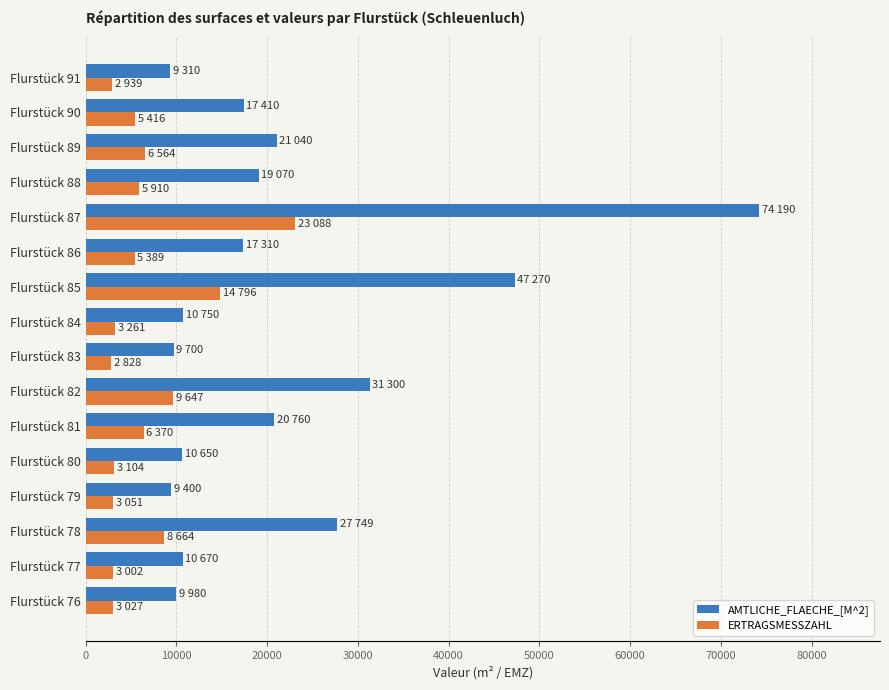

At which category is the sum across all series the highest?

Flurstück 87